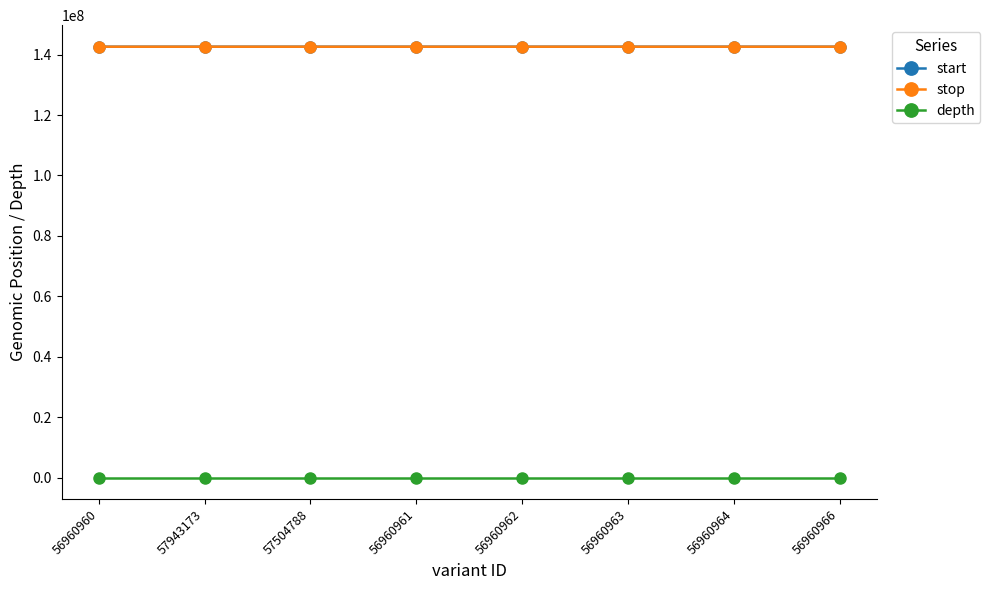

True or false: depth and start intersect in this chart.

False